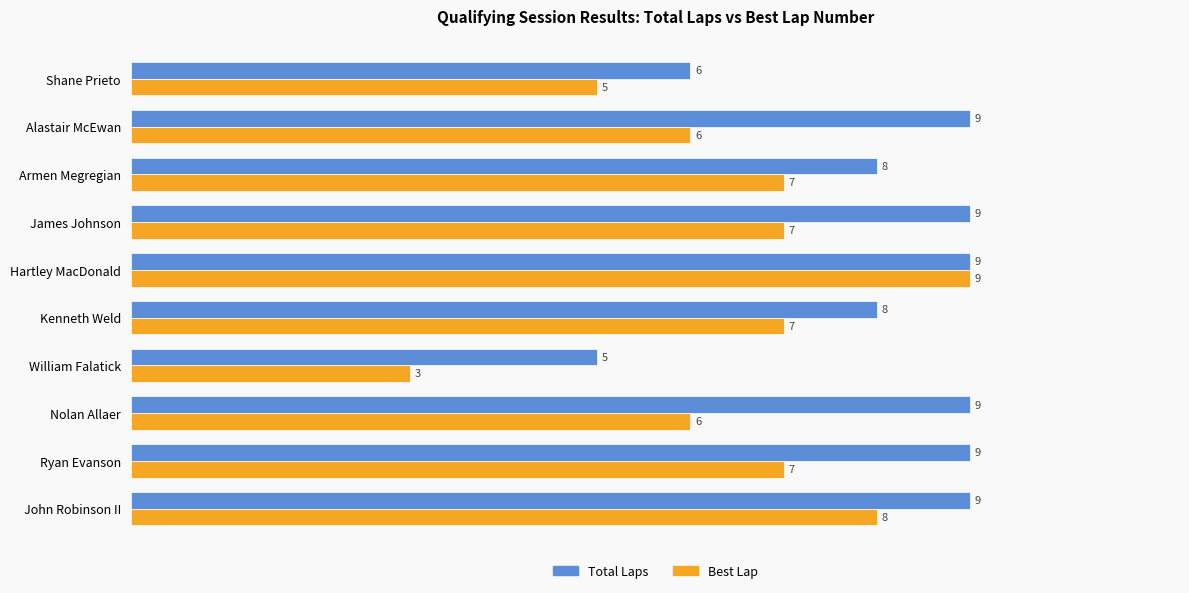

The Total Laps series shows 9 at John Robinson II. True or false?

True